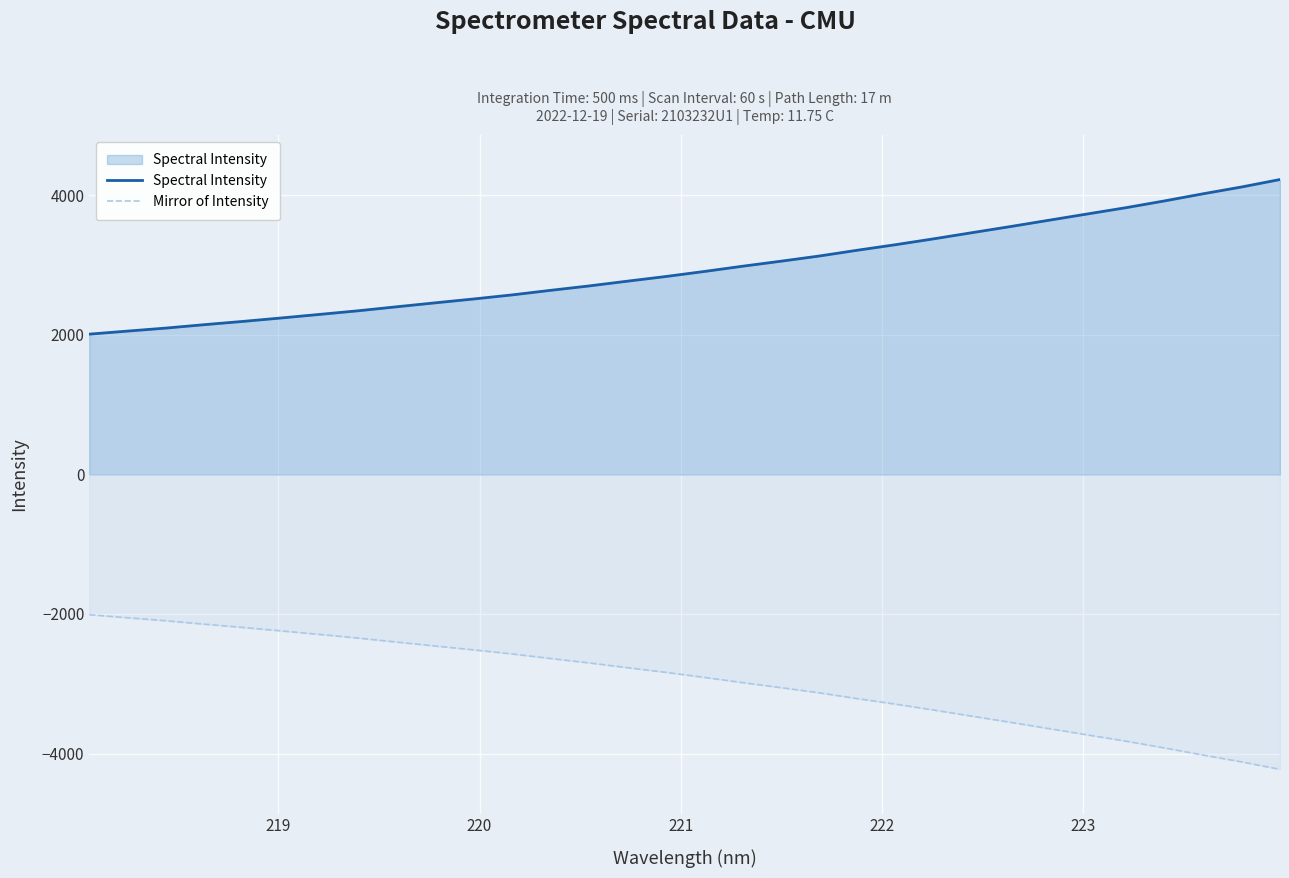

What is the maximum value for Mirror of Intensity?

-2010.0